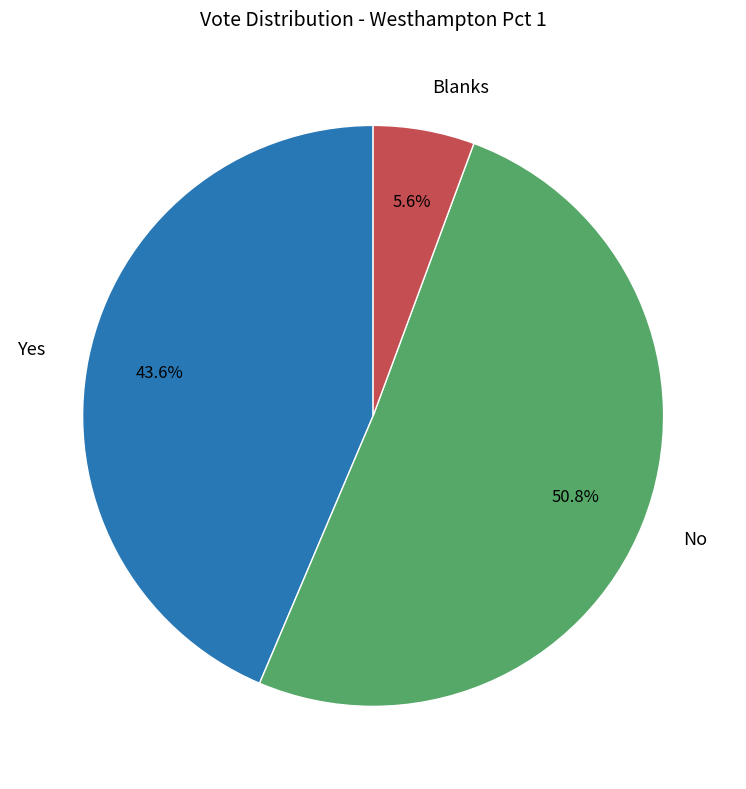

To the nearest percent, what is the difference between the largest and smallest slice percentages?

45%